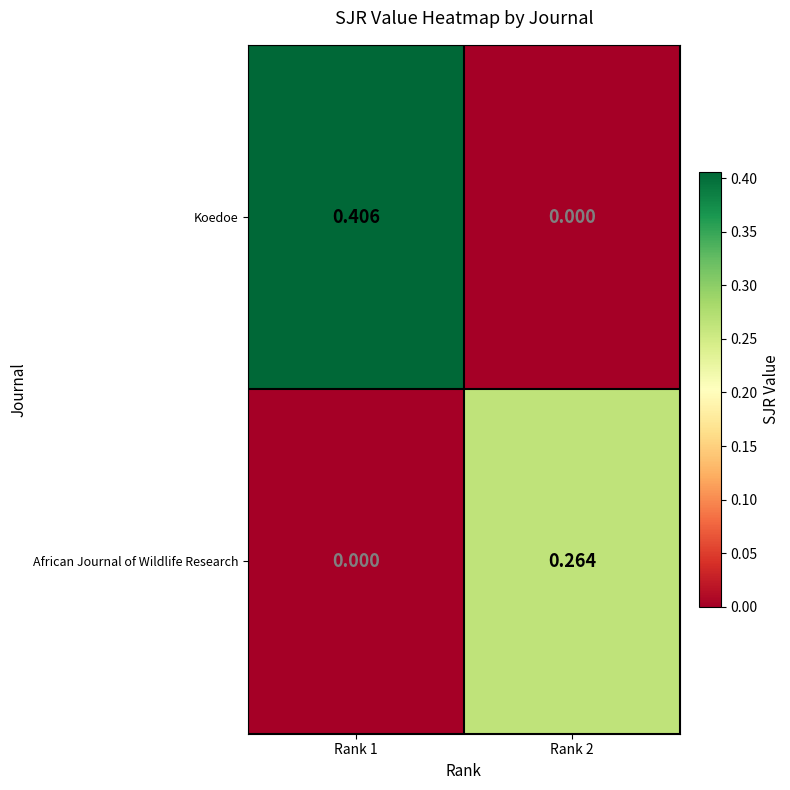

Which series has the largest total across all categories?

Koedoe